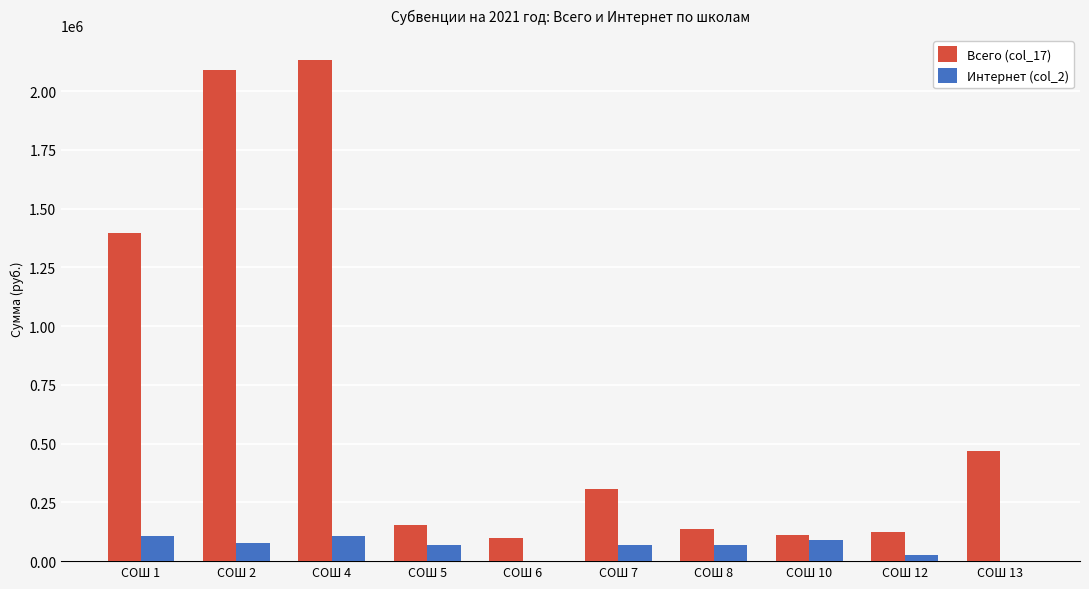

What is the sum of the Всего (col_17) values at СОШ 13 and СОШ 7?

776008.0